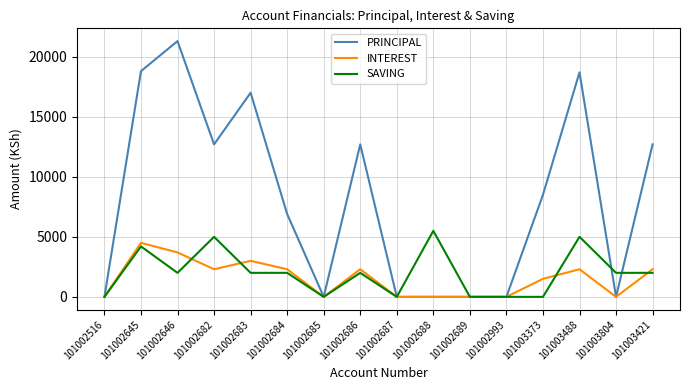

Which series has the largest total across all categories?

PRINCIPAL